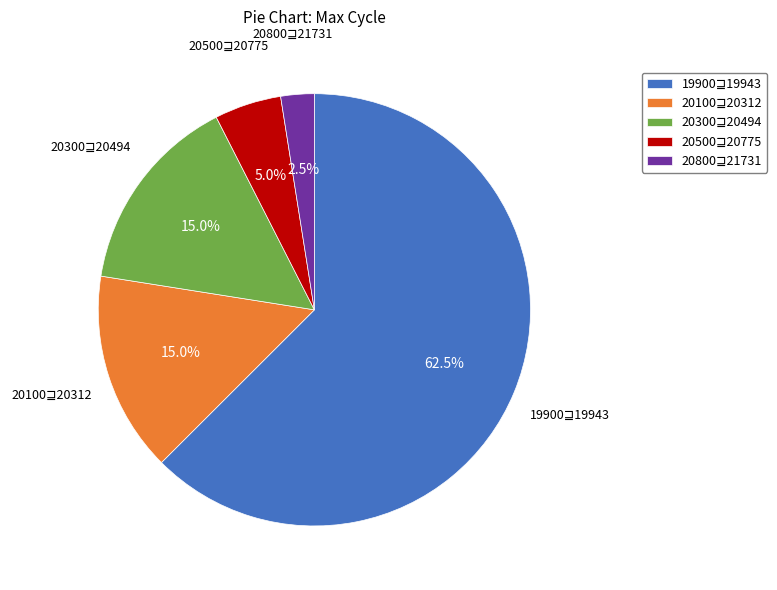

Does any single category account for the majority?

Yes